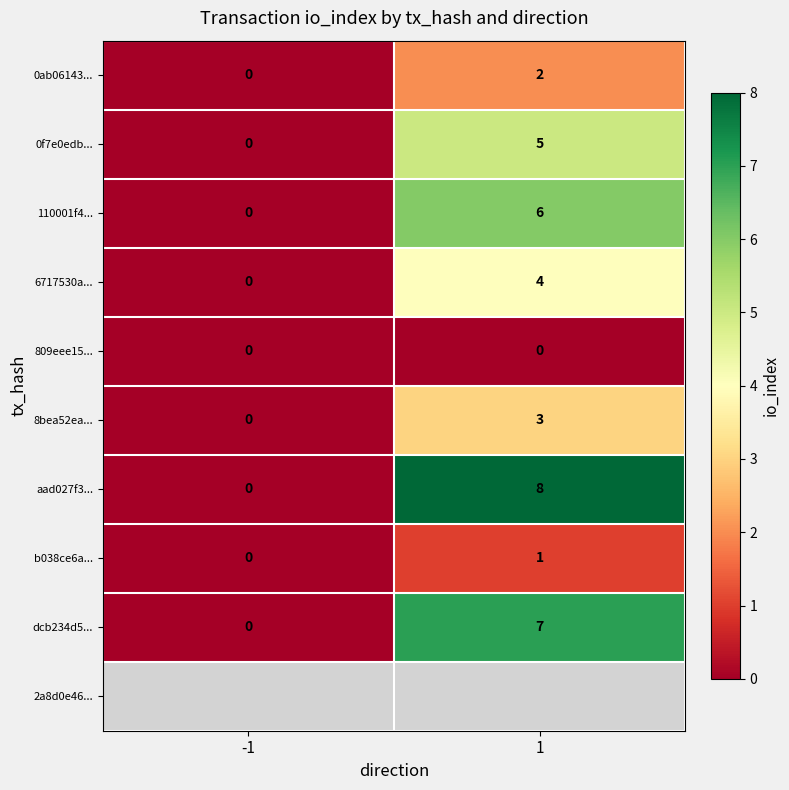

True or false: 0f7e0edb... has a value of 2 at 1.

False